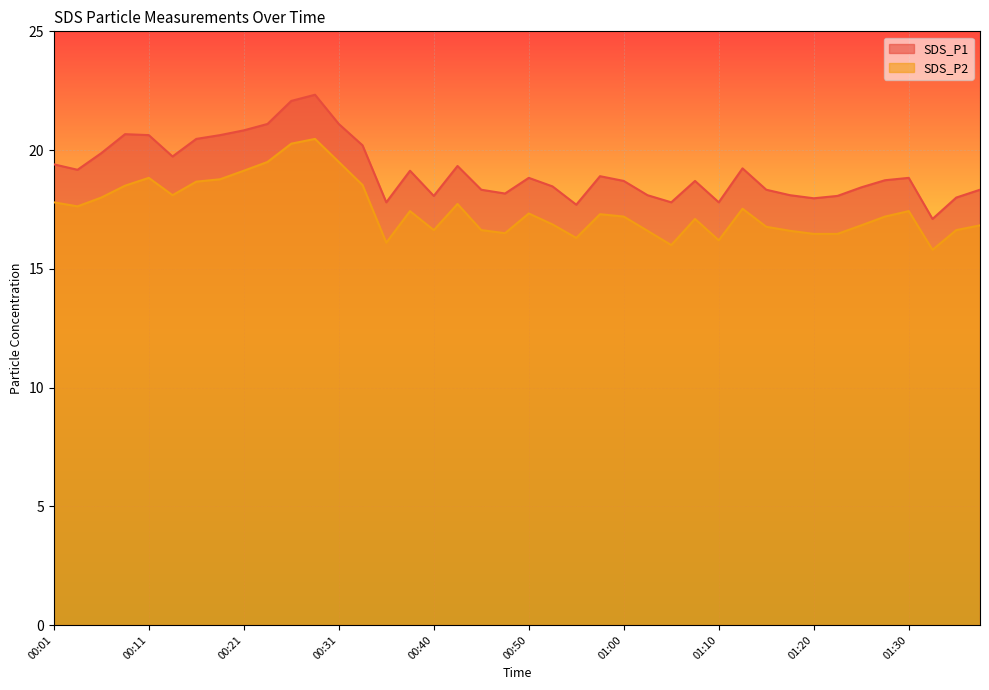

What is the label of the 38th point from the right?

00:06